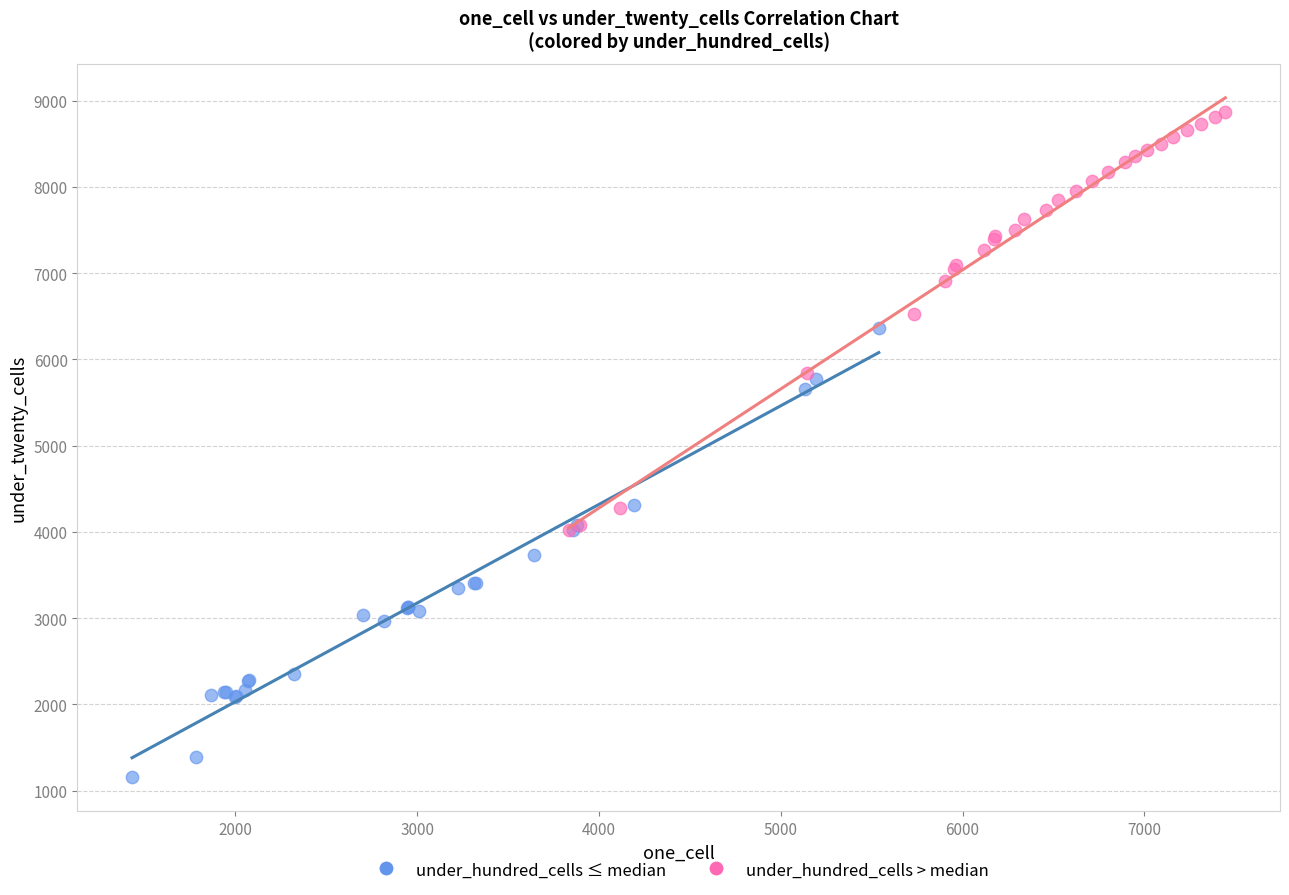

Which series reaches the minimum Y coordinate?

under_hundred_cells ≤ median